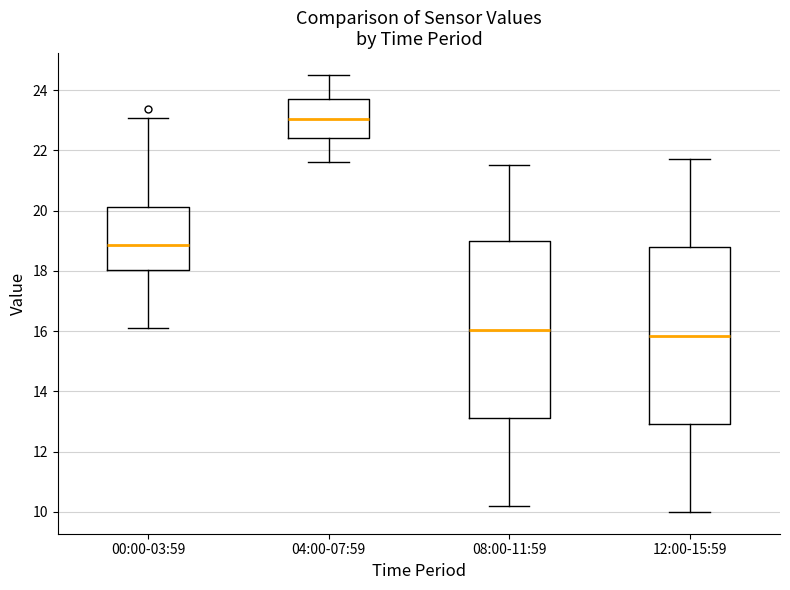

Where does the median line of the box for 00:00-03:59 sit on the y-axis? The values are not printed on the chart, so give them approximately, as read against the axis.

18.8